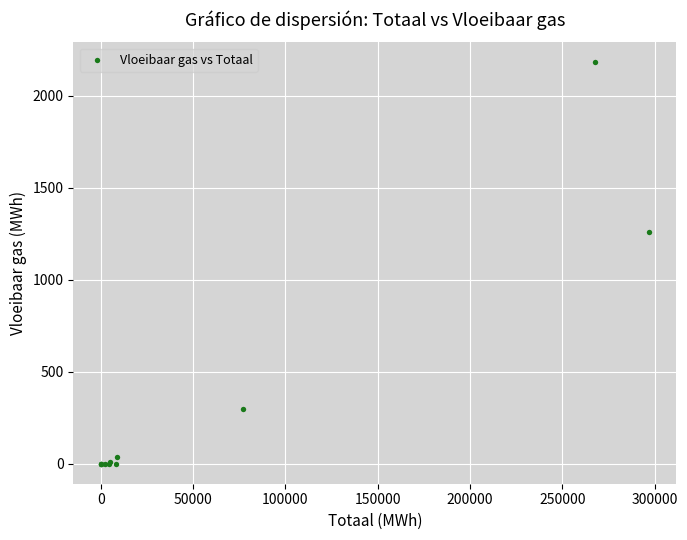

What Y value in the scatter plot is closest to 1090?

1262.0